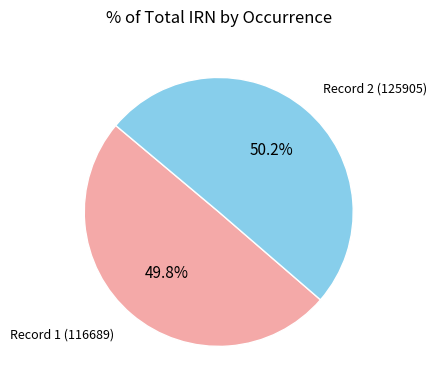

Does any single category account for the majority?

Yes